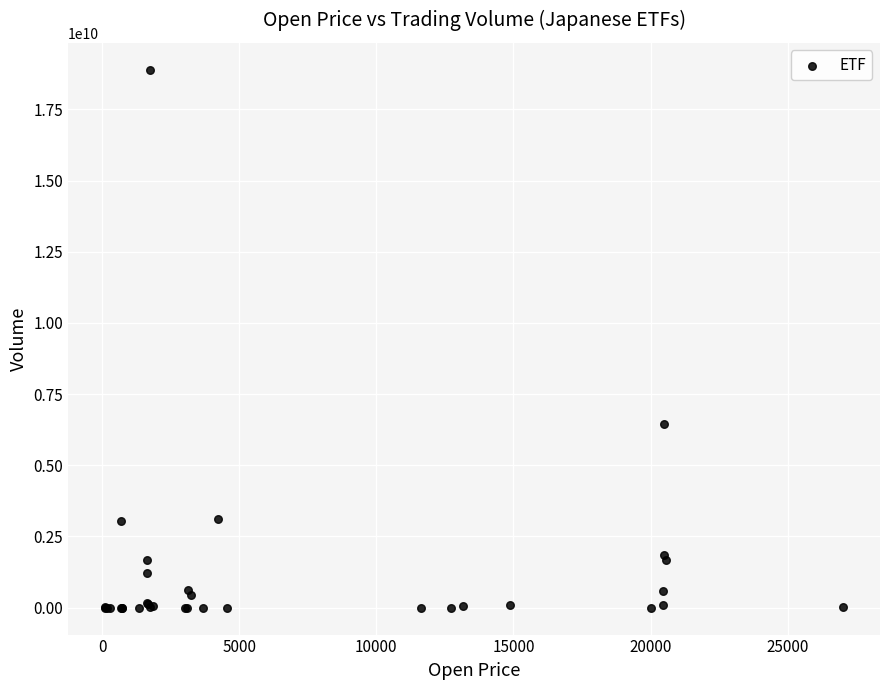

What Y value in the scatter plot is closest to 9446431527?

6440650050